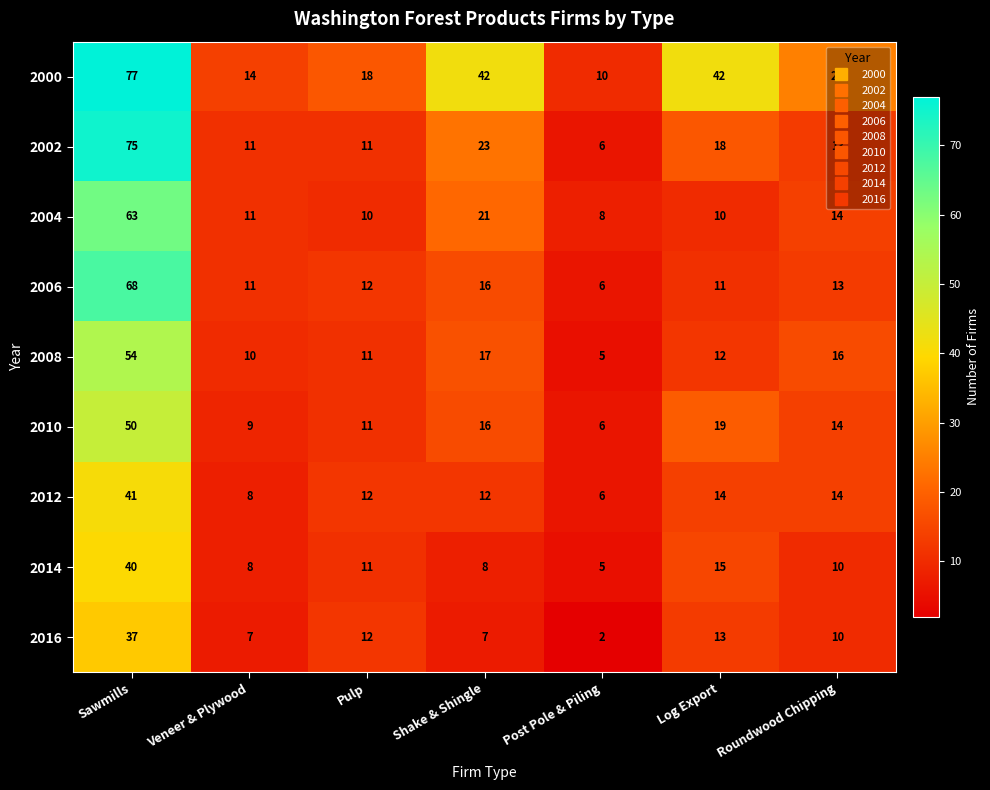

Which category has the highest value across all series?

Sawmills